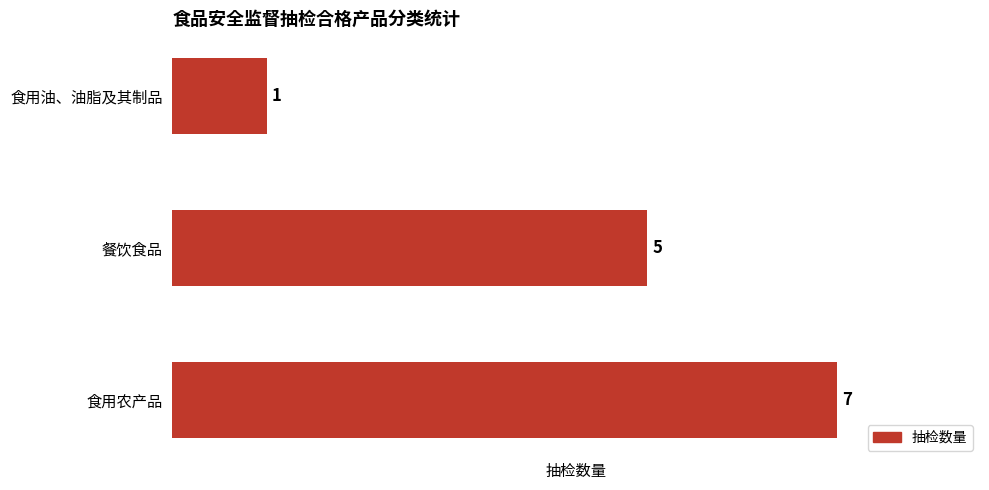

Reading top to bottom, extract all data points from this chart.

1	5	7